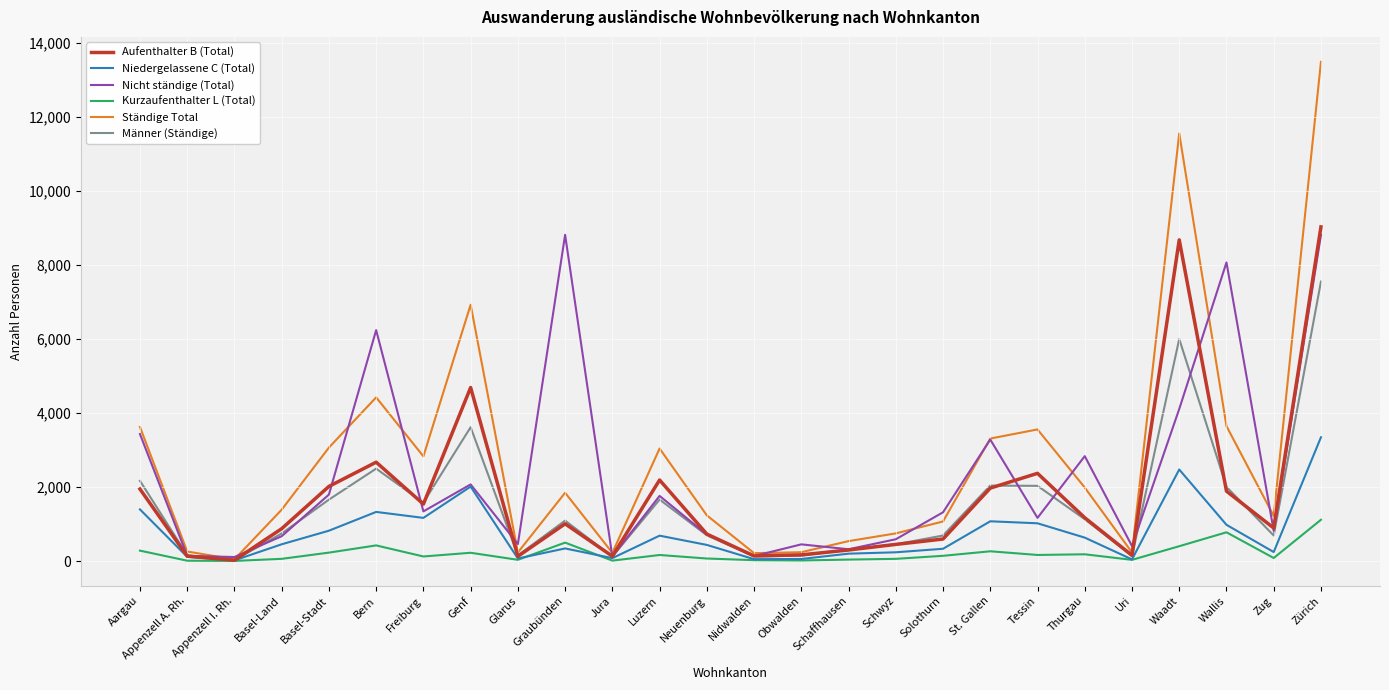

What is the highest value of the Niedergelassene C (Total) series?

3342